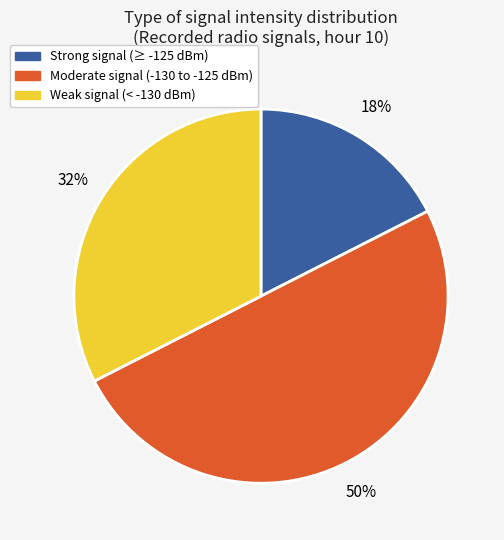

To the nearest percent, what is the difference between the largest and smallest slice percentages?

33%